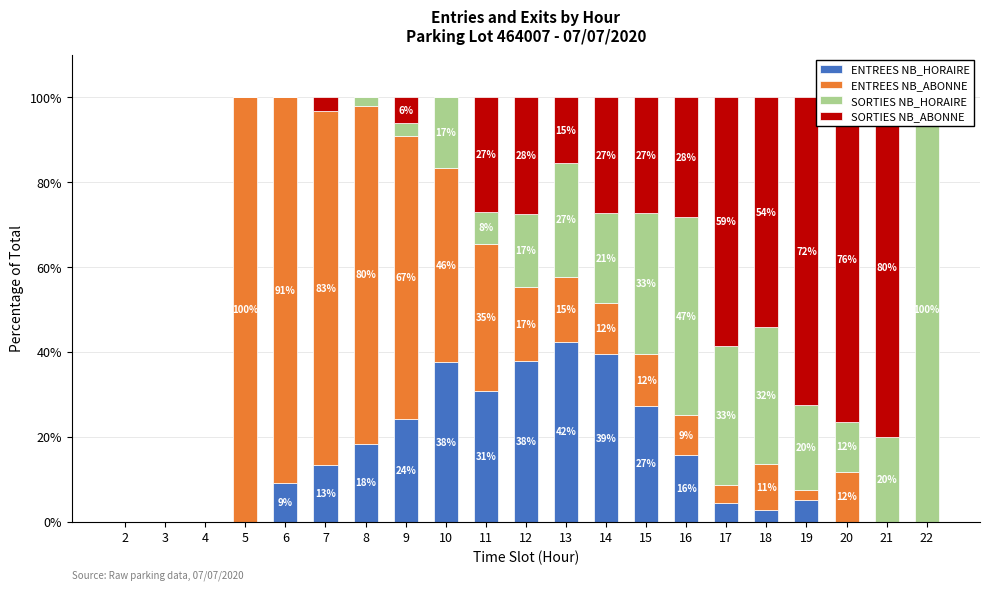

What is the approximate value of ENTREES NB_HORAIRE at 17?

4.3